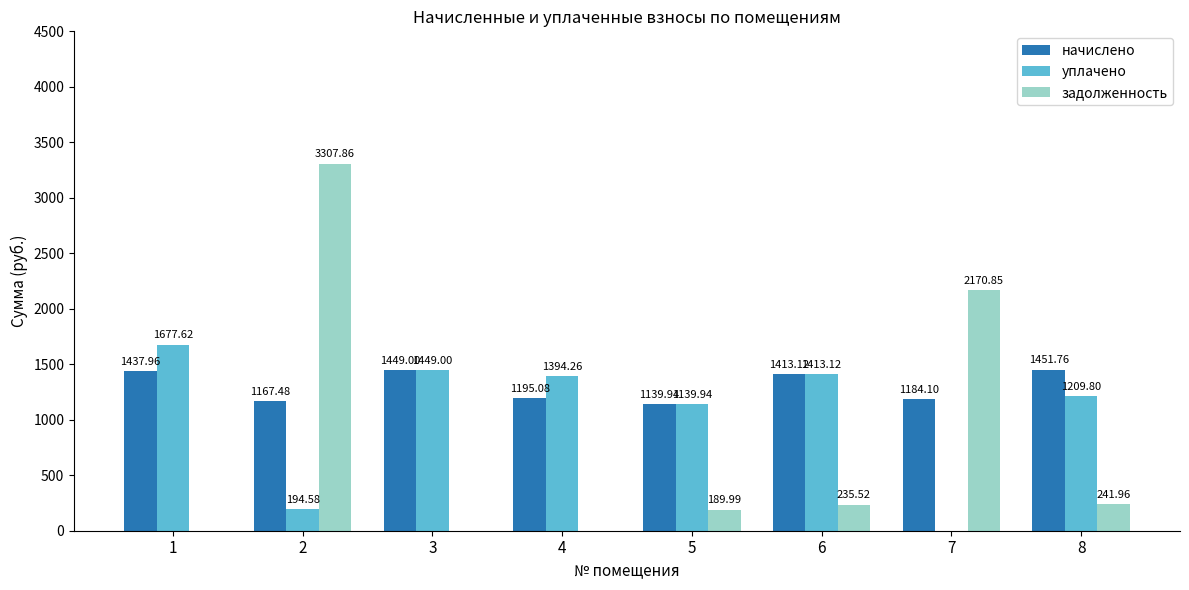

Which series has the largest total across all categories?

начислено